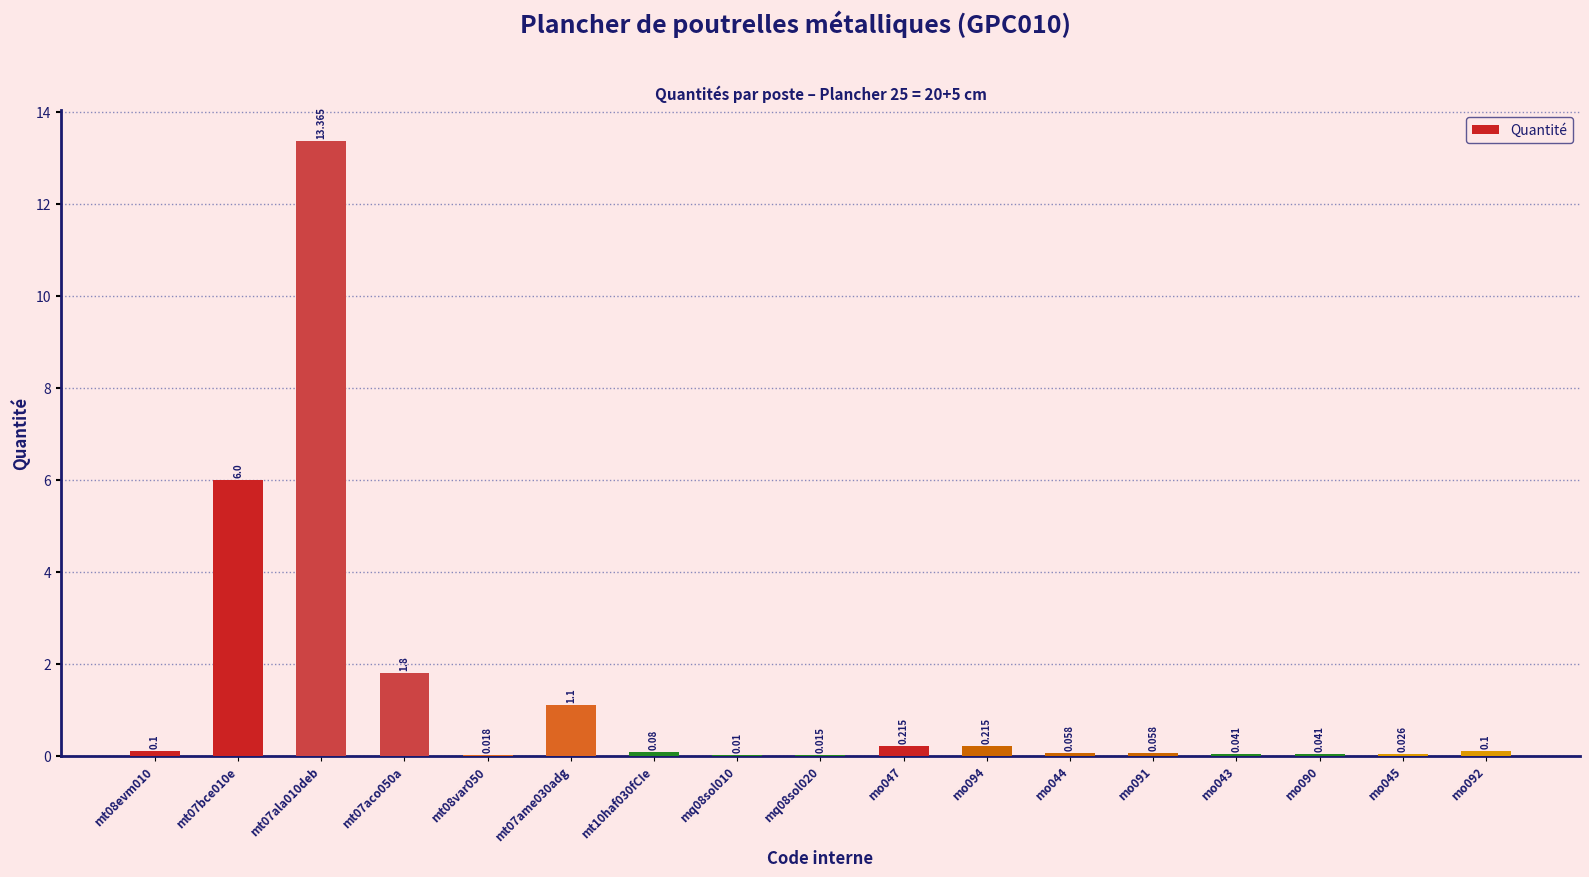

What is the approximate value at mt08evm010?

0.1